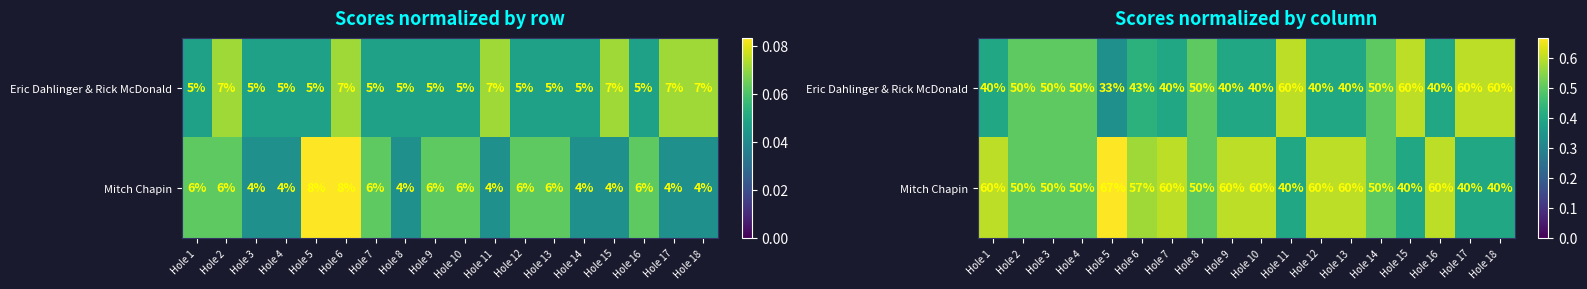

Is the value of Mitch Chapin at Hole 6 greater than the value of Eric Dahlinger & Rick McDonald at Hole 17?

No